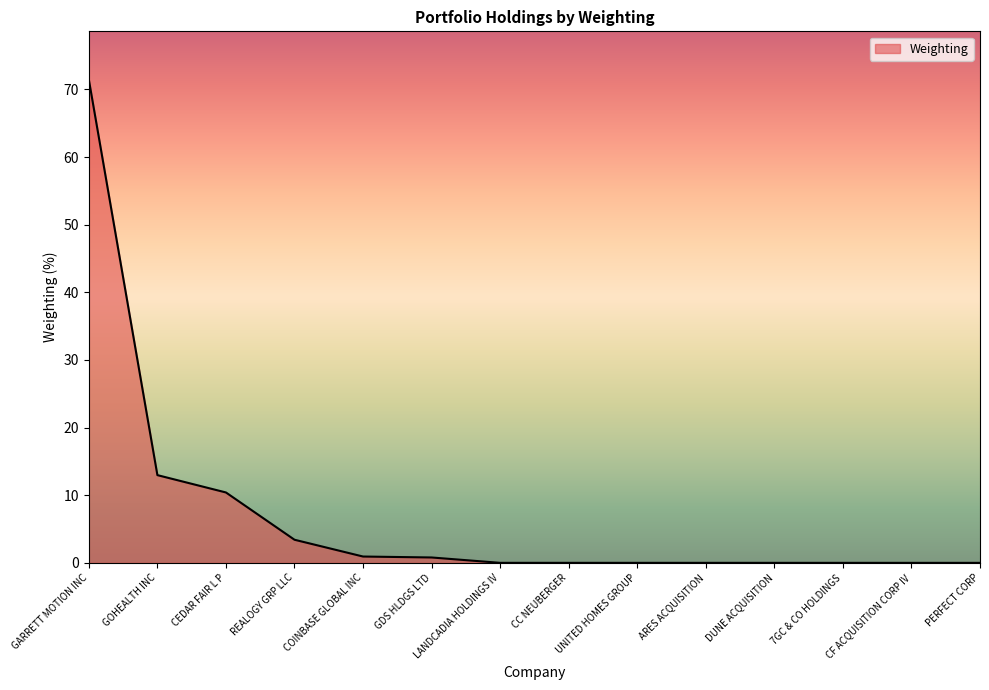

Which has a higher value, GARRETT MOTION INC or GOHEALTH INC?

GARRETT MOTION INC